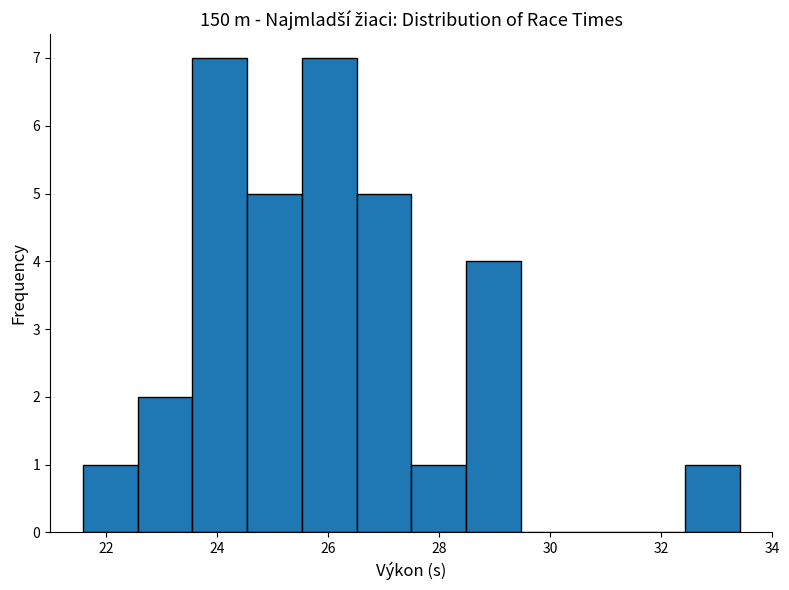

Reading left to right, transcribe this chart: for each bar, give the range it covers on the x-axis and its height. Neither the bar edges nor the heights are printed on the chart, so give them approximately, as read against the axes.

21.6 to 22.6: 1
22.6 to 23.6: 2
23.6 to 24.6: 7
24.6 to 25.6: 5
25.6 to 26.6: 7
26.6 to 27.4: 5
27.4 to 28.4: 1
28.4 to 29.4: 4
29.4 to 30.4: 0
30.4 to 31.4: 0
31.4 to 32.4: 0
32.4 to 33.4: 1